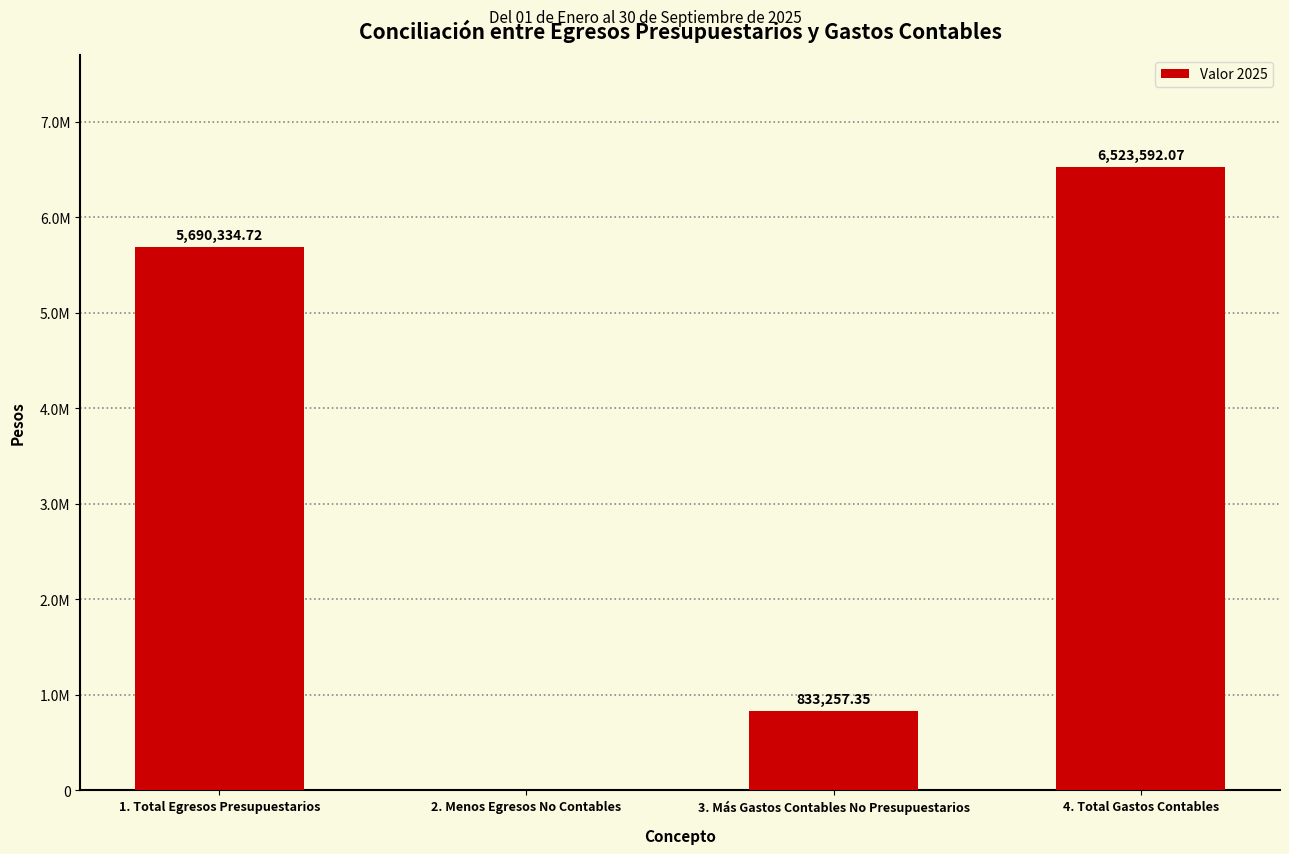

What is the label of the 2nd bar from the left?

2. Menos Egresos No Contables